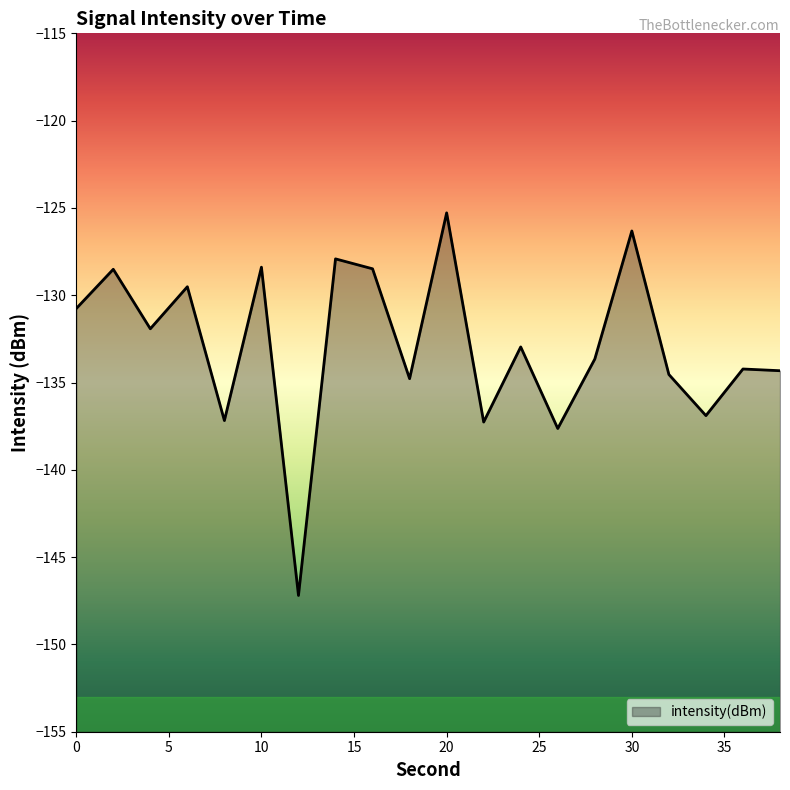

How many values exceed -132?

9